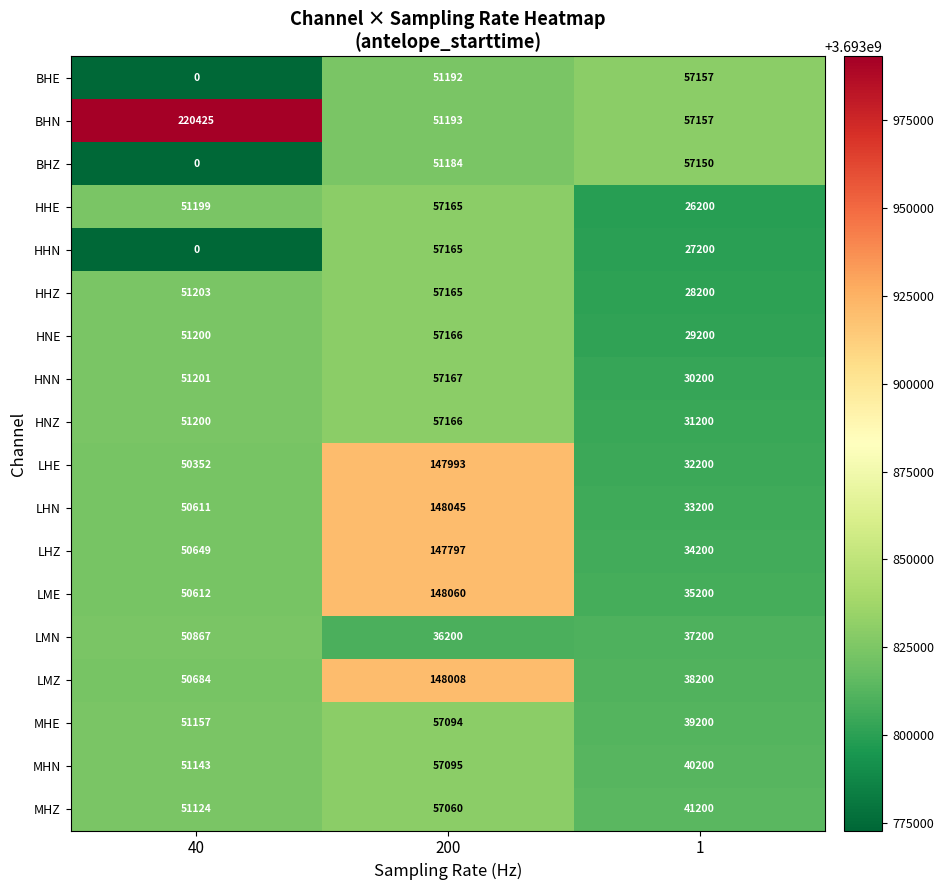

What is the difference between the second highest and minimum values in the LHE series?

18152